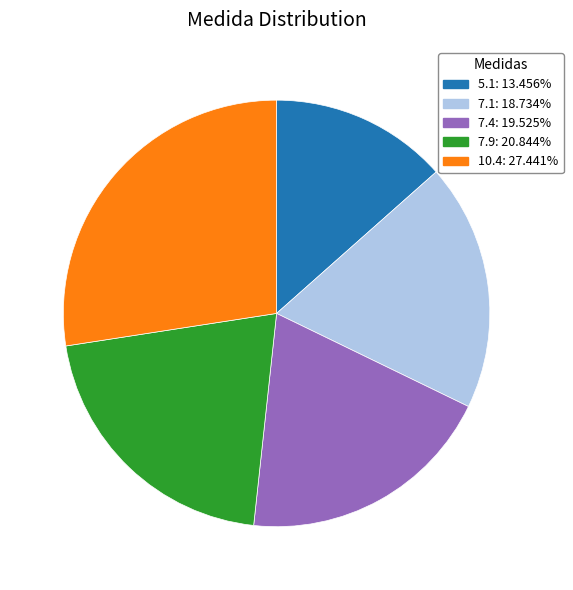

Is the sum of 7.1: 18.734% and 10.4: 27.441% greater than half?

No